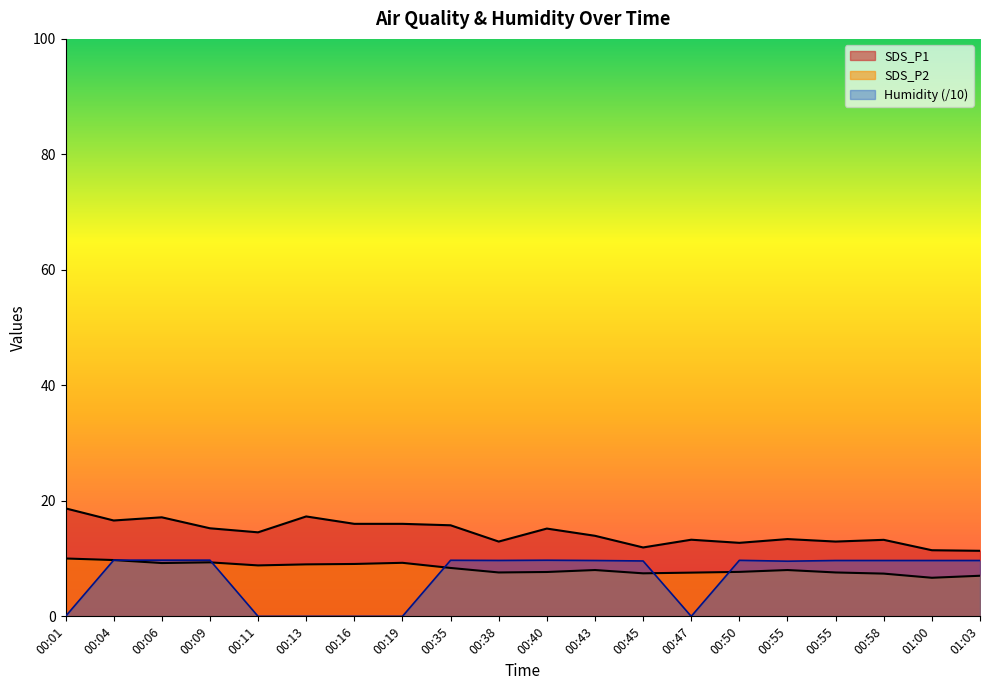

True or false: Humidity and SDS_P2 cross at least once.

True